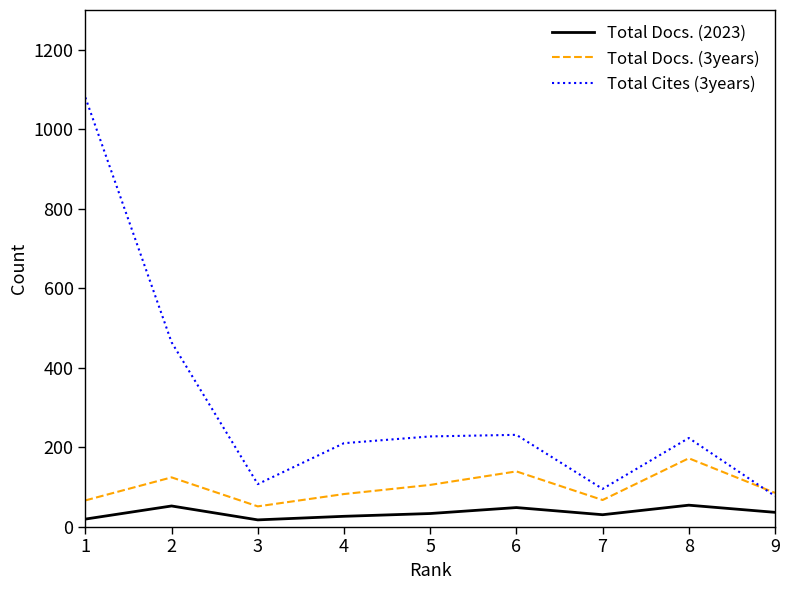

Rank the series by their maximum value, from highest to lowest.

Total Cites (3years), Total Docs. (3years), Total Docs. (2023)